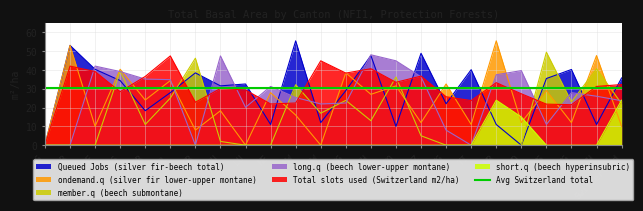

True or false: short.q (beech hyperinsubric) has more than 1 interior local peaks.

False